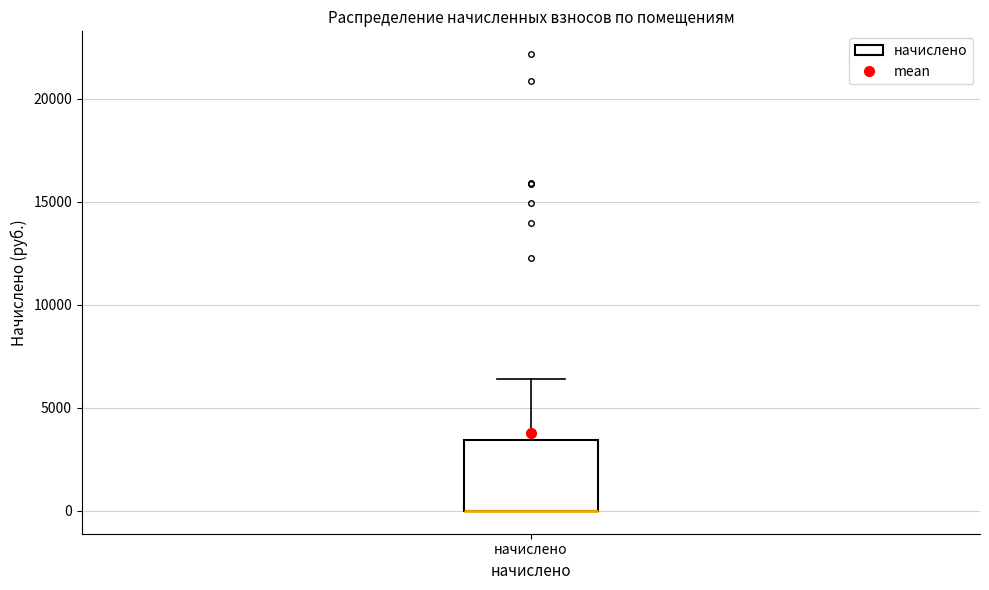

Where is the upper edge of the box for начислено on the y-axis? The values are not printed on the chart, so give them approximately, as read against the axis.

3500